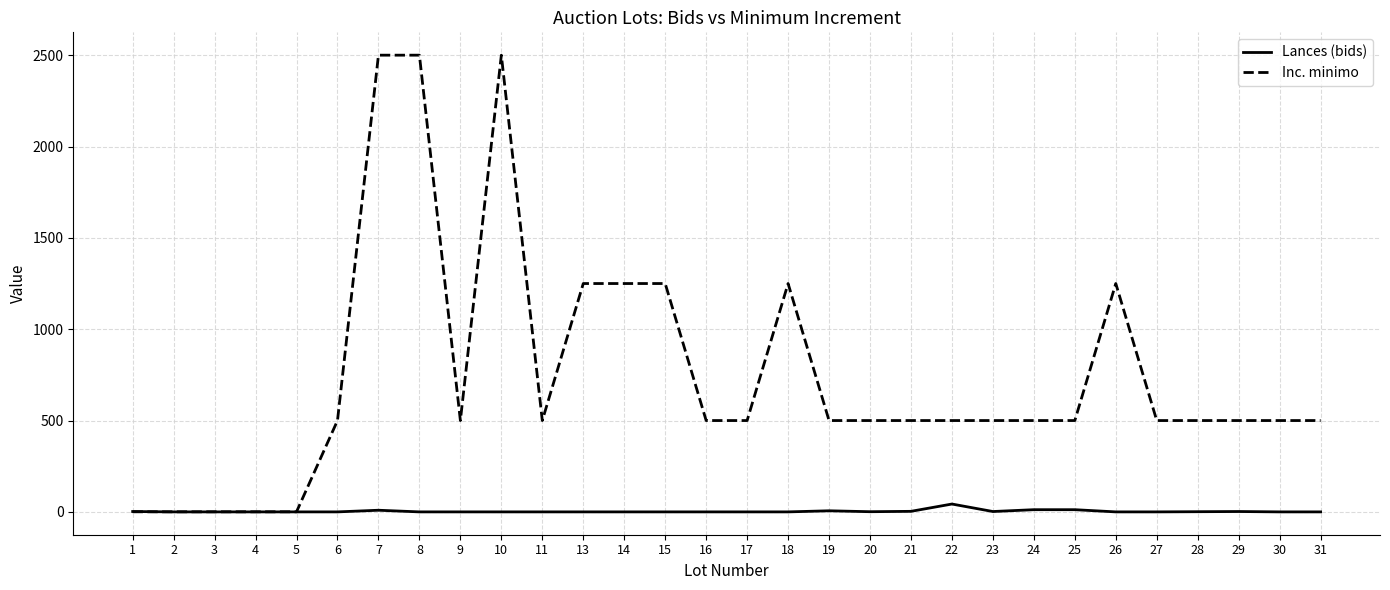

Which series has the largest range (max minus min)?

Inc. minimo